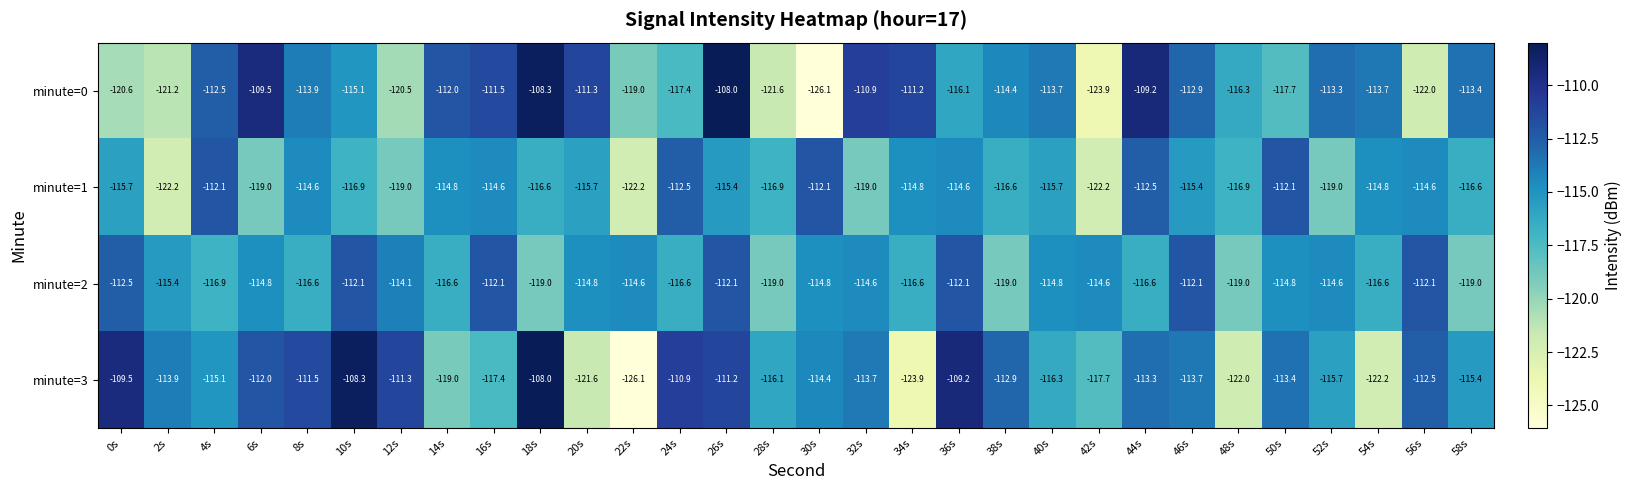

Is the value of minute=1 at 6s greater than the value of minute=2 at 36s?

No